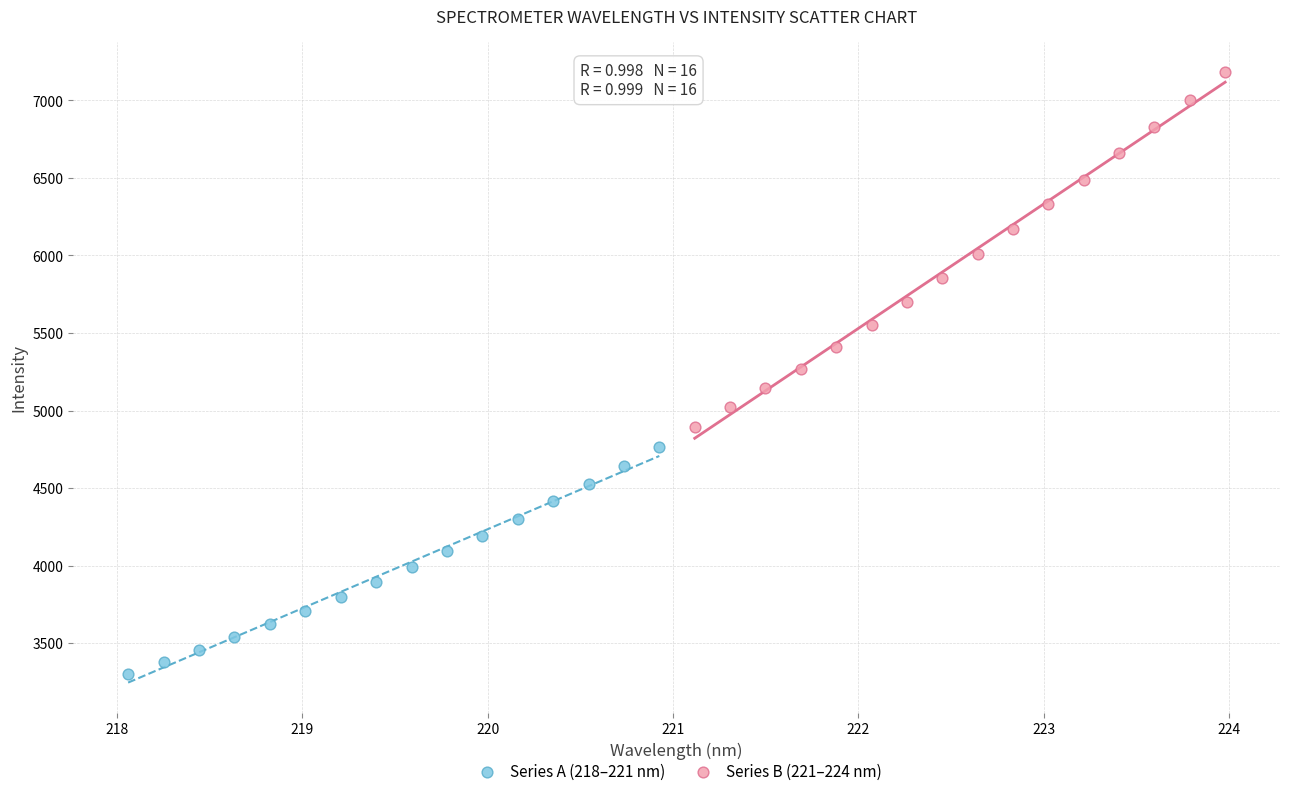

Which series reaches the maximum Y coordinate?

Series B (221–224 nm)